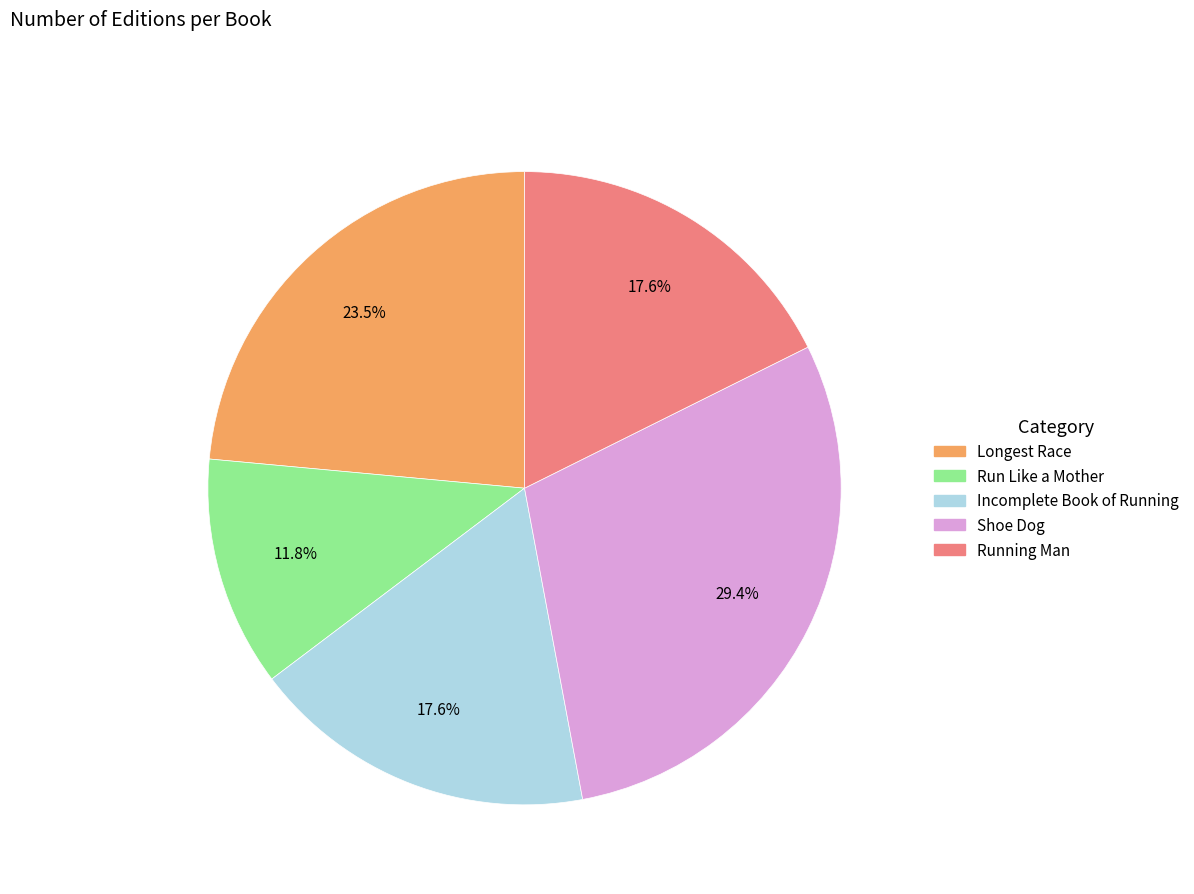

To the nearest percent, what is the difference between the largest and smallest slice percentages?

18%